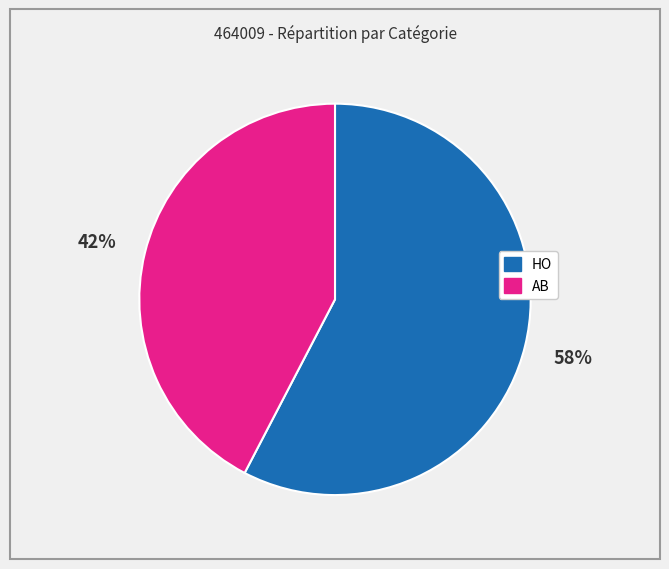

Which category accounts for the majority?

HO